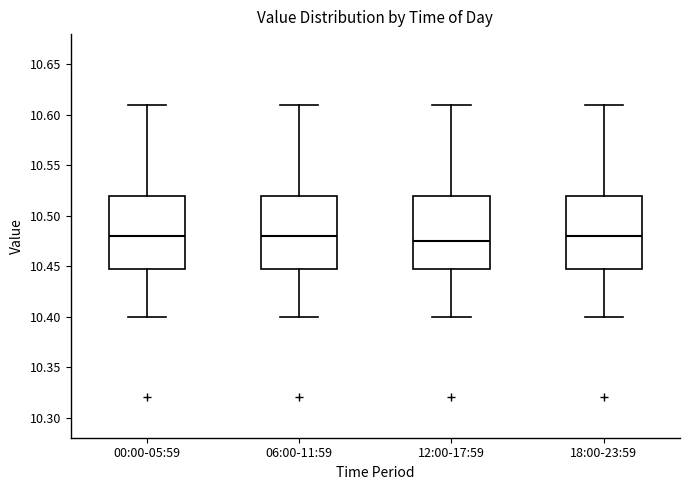

Reading left to right, read every box against the y-axis: the position of its median line, the range the box covers, and the ends of its whiskers. The values are not printed on the chart, so give them approximately, as read against the axis.

00:00-05:59: median 10.480, box 10.450 to 10.520, whiskers 10.400 to 10.610
06:00-11:59: median 10.480, box 10.450 to 10.520, whiskers 10.400 to 10.610
12:00-17:59: median 10.475, box 10.450 to 10.520, whiskers 10.400 to 10.610
18:00-23:59: median 10.480, box 10.450 to 10.520, whiskers 10.400 to 10.610